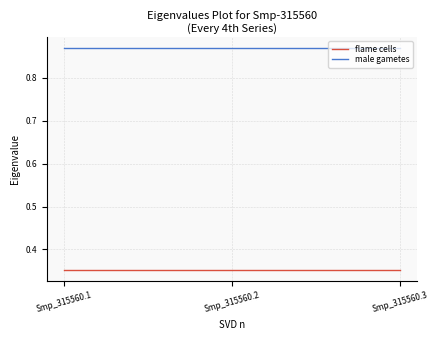

Rank the series by their maximum value, from lowest to highest.

flame cells, male gametes